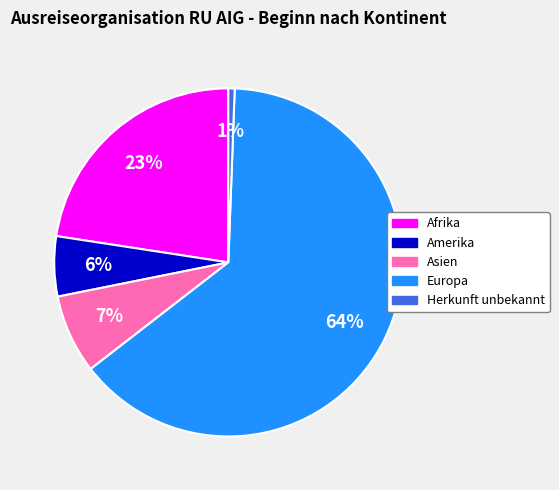

Does any single category account for the majority?

Yes